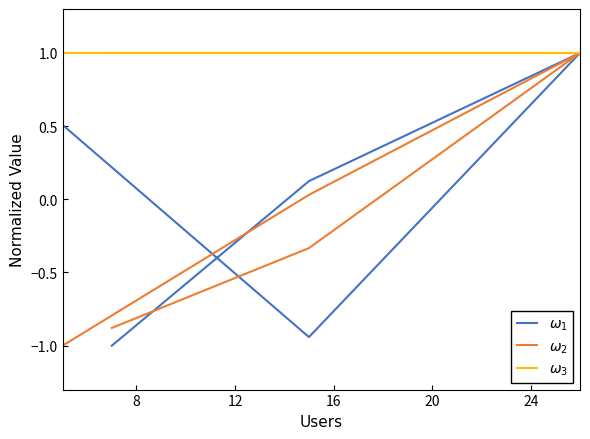

What is the minimum value for $\omega_1$?

-1.0